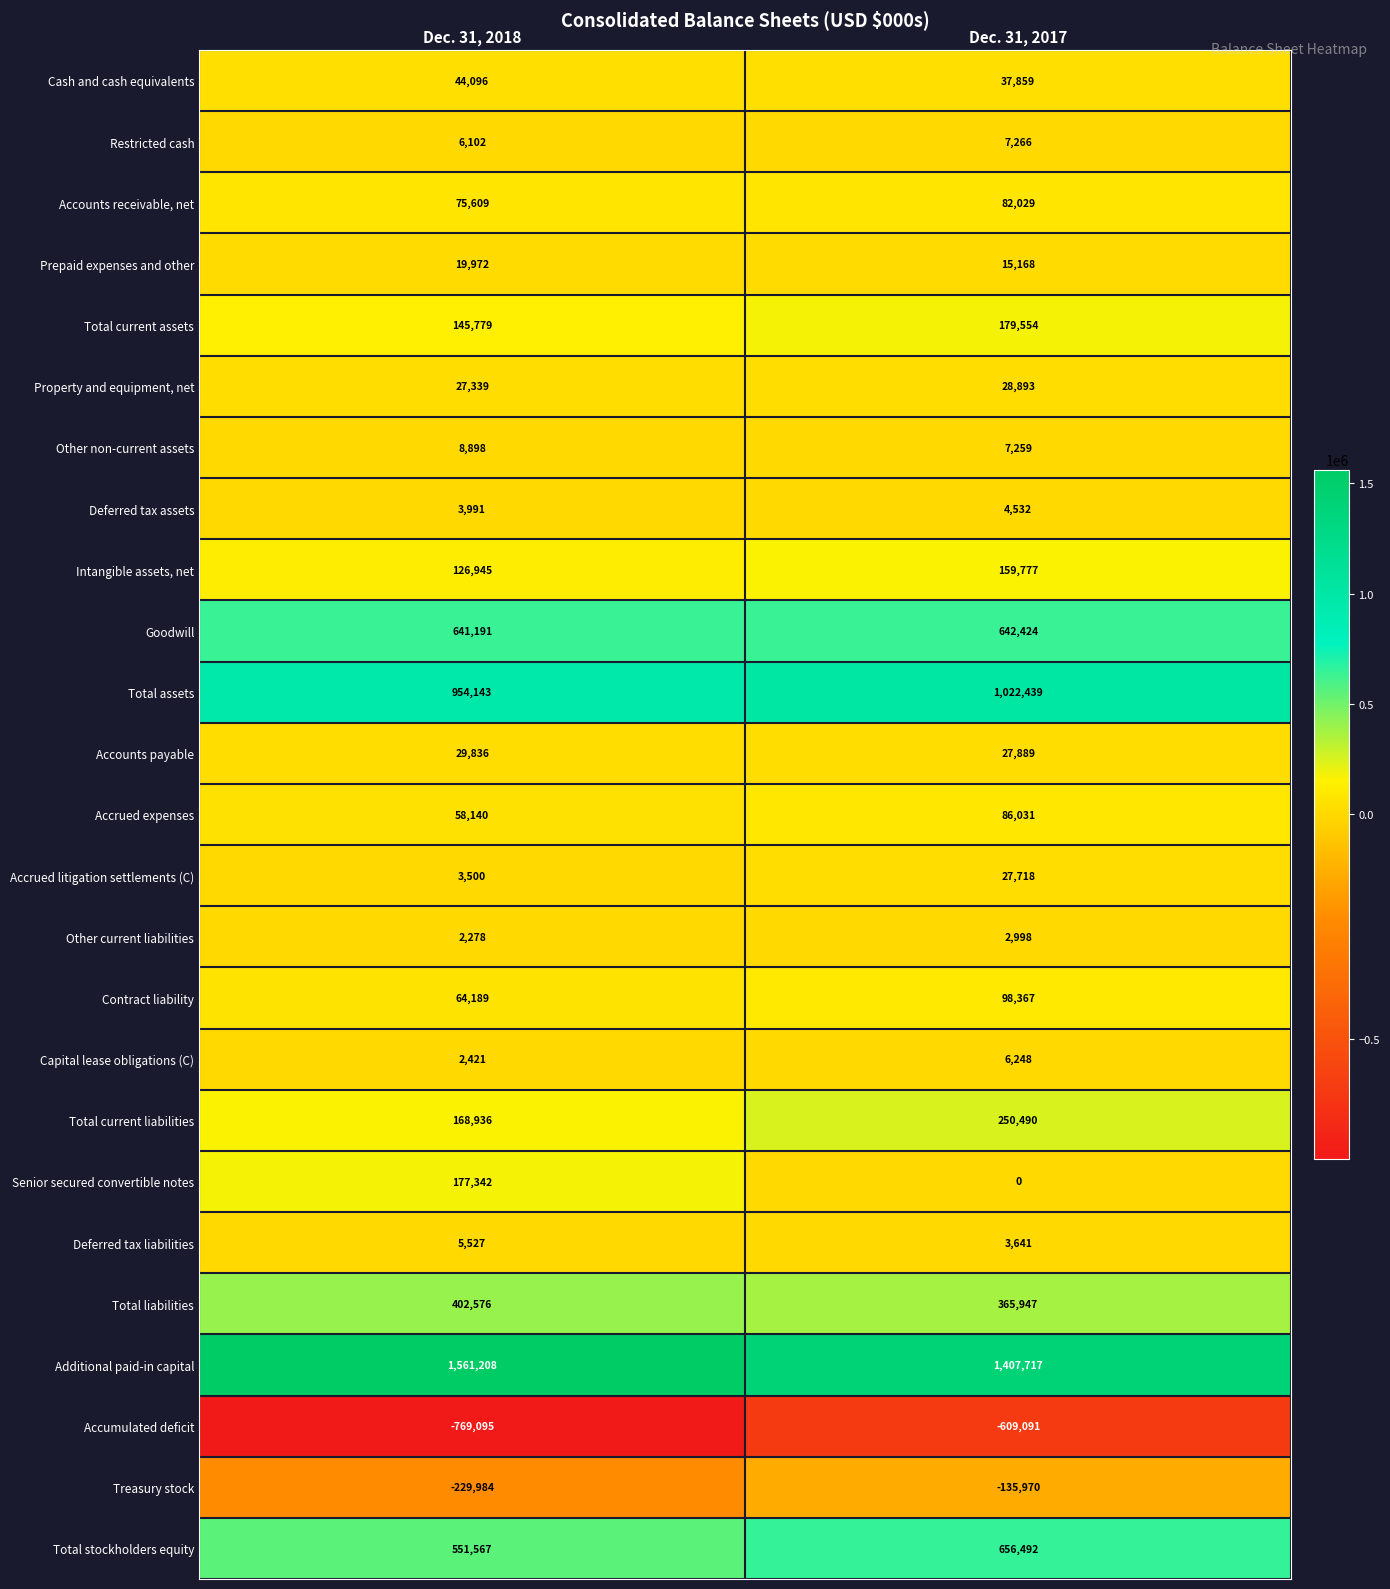

At which label is Total current assets closest to 162666?

Dec. 31, 2018